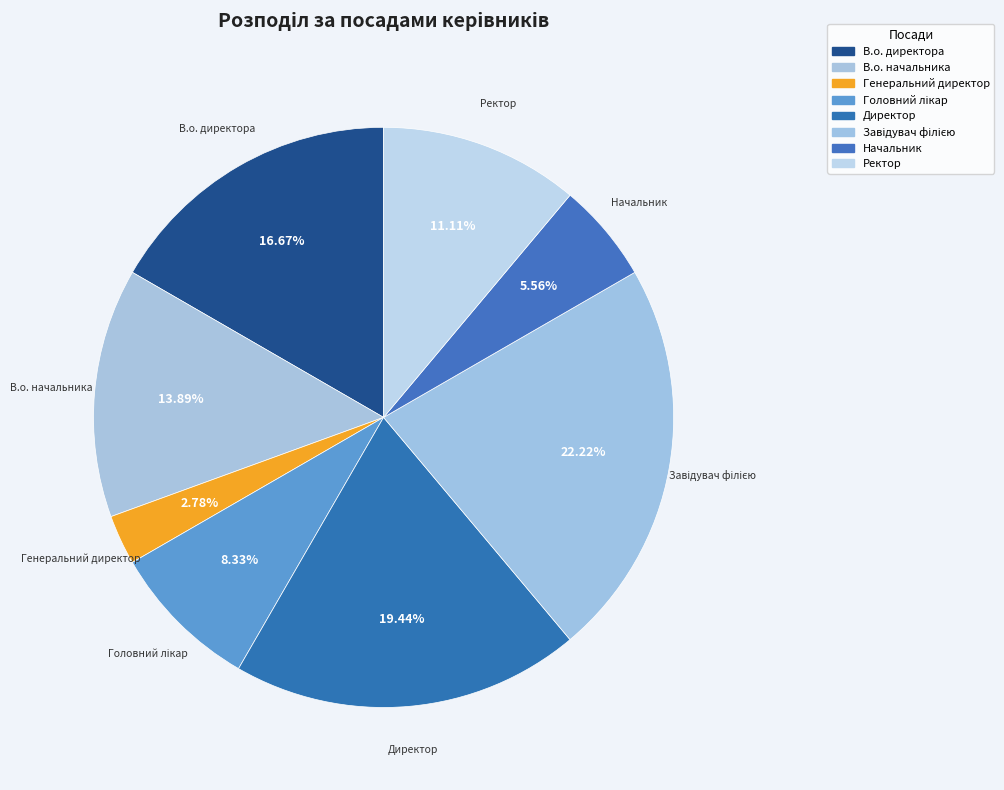

To the nearest percent, what is the difference between the Ректор and В.о. начальника slice percentages?

3%